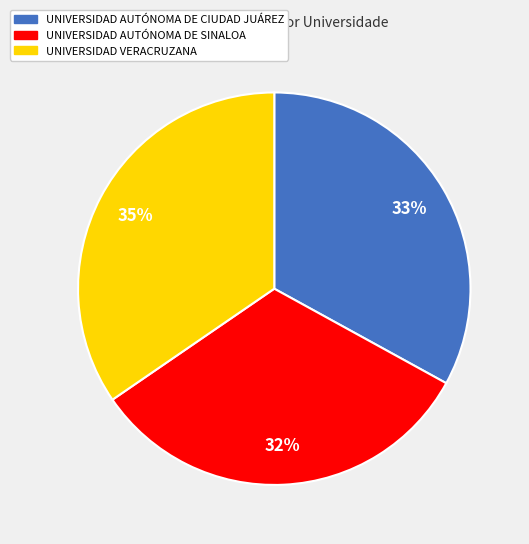

Rank the categories by value from lowest to highest.

UNIVERSIDAD AUTÓNOMA DE SINALOA, UNIVERSIDAD AUTÓNOMA DE CIUDAD JUÁREZ, UNIVERSIDAD VERACRUZANA